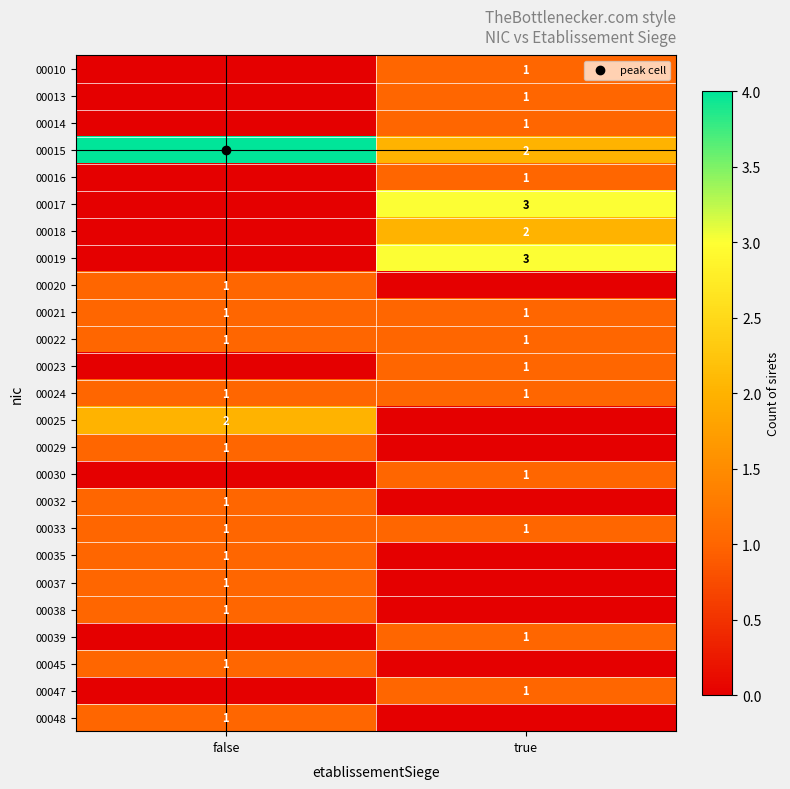

At which label does 00025 reach its peak?

false